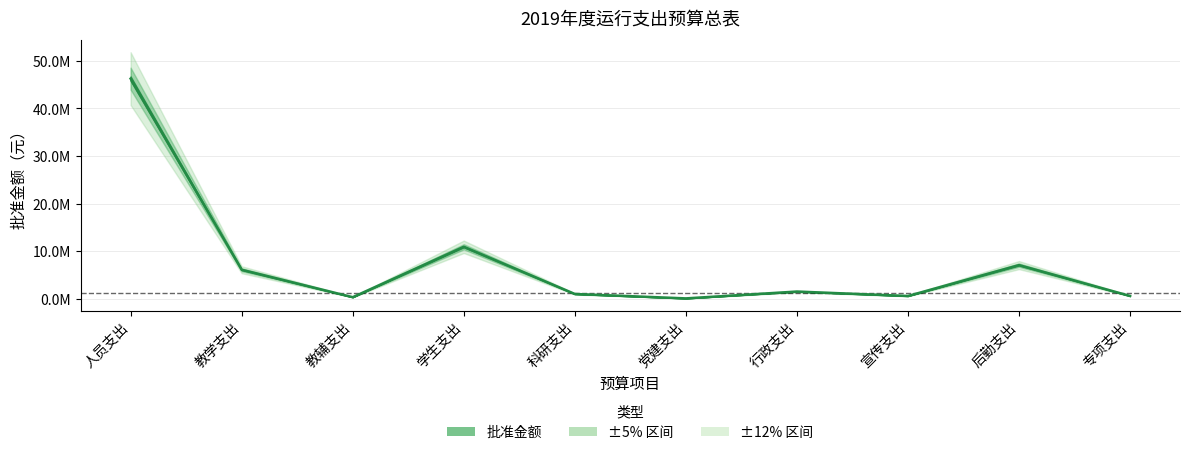

What is the change in value from 党建支出 to 行政支出?

+1438200